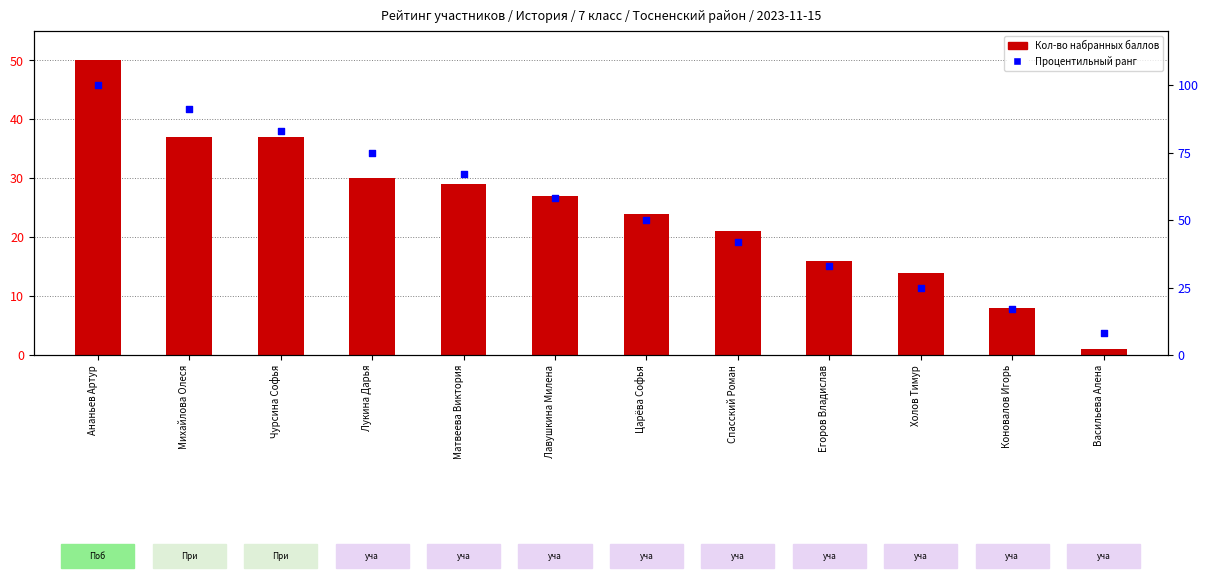

What are all the series names shown in the legend?

Кол-во набранных баллов, Процентильный ранг